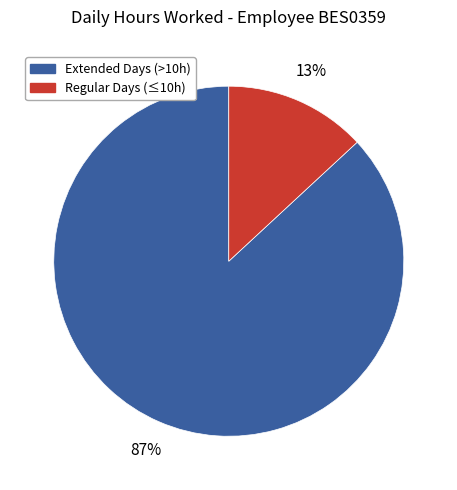

Is there a majority slice in this chart?

Yes